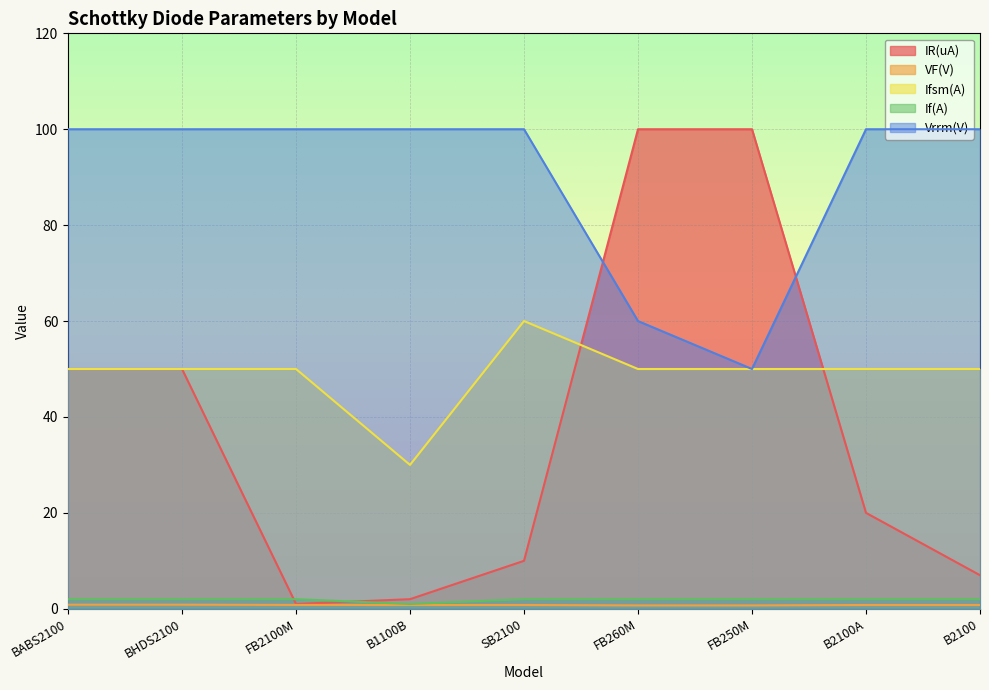

Rank the categories by VF(V) value from lowest to highest.

FB260M, FB250M, B1100B, SB2100, B2100A, B2100, FB2100M, BABS2100, BHDS2100